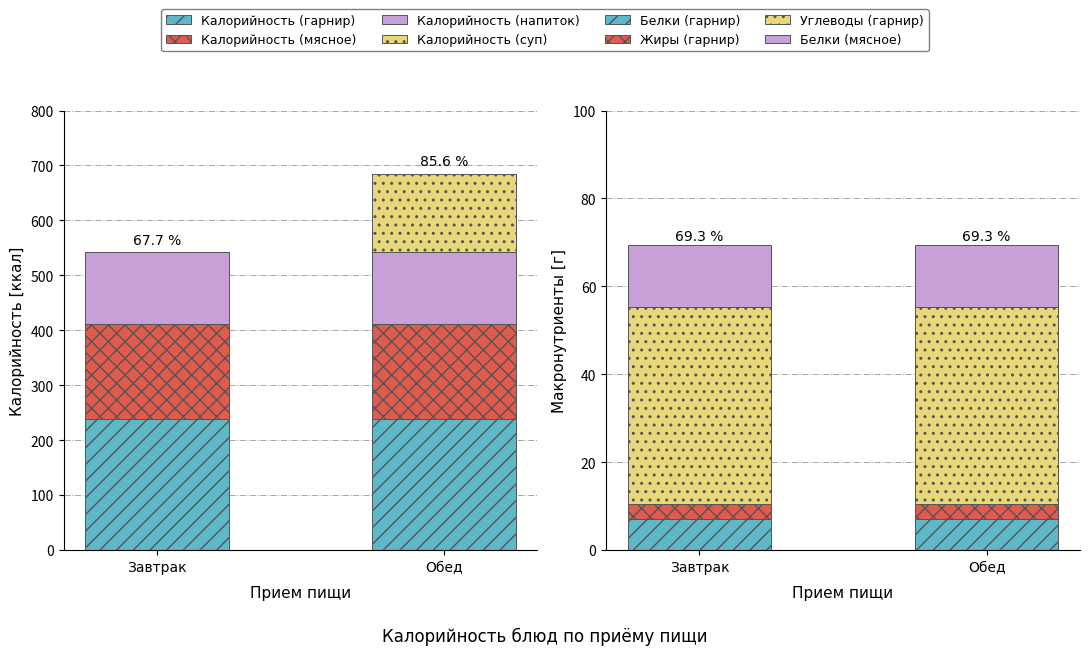

At which category does the chart reach its minimum across all series?

Завтрак